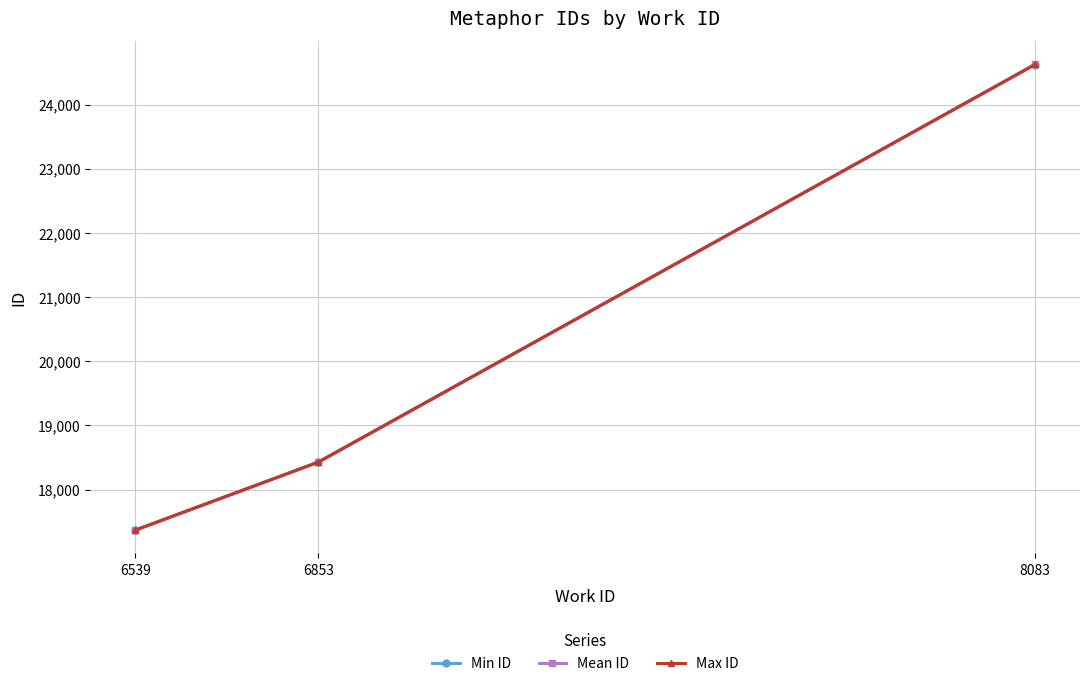

Reading left to right, what are all the values shown in this chart?

Min ID: 17370.0	18430.0	24623.0
Mean ID: 17370.5	18430.0	24624.0
Max ID: 17371.0	18430.0	24625.0